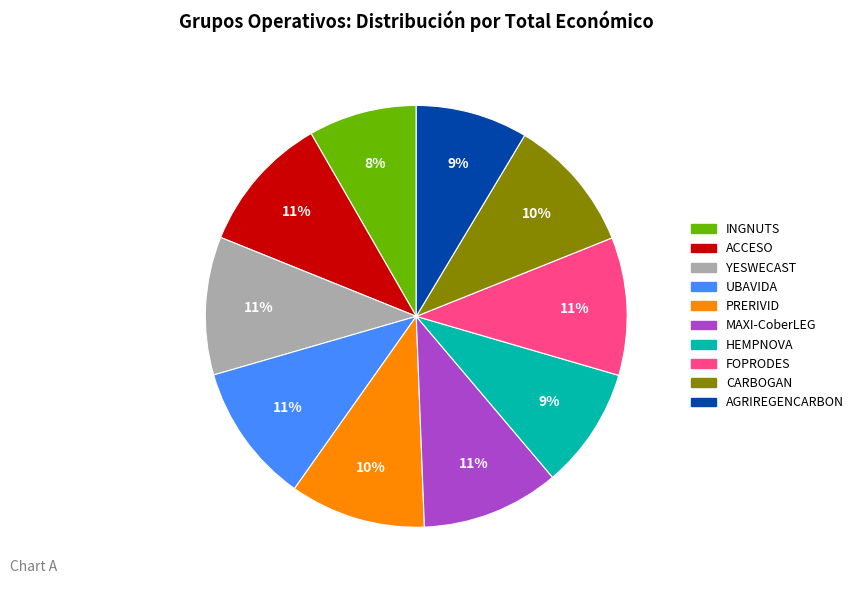

To the nearest percent, what is the average slice percentage?

10%